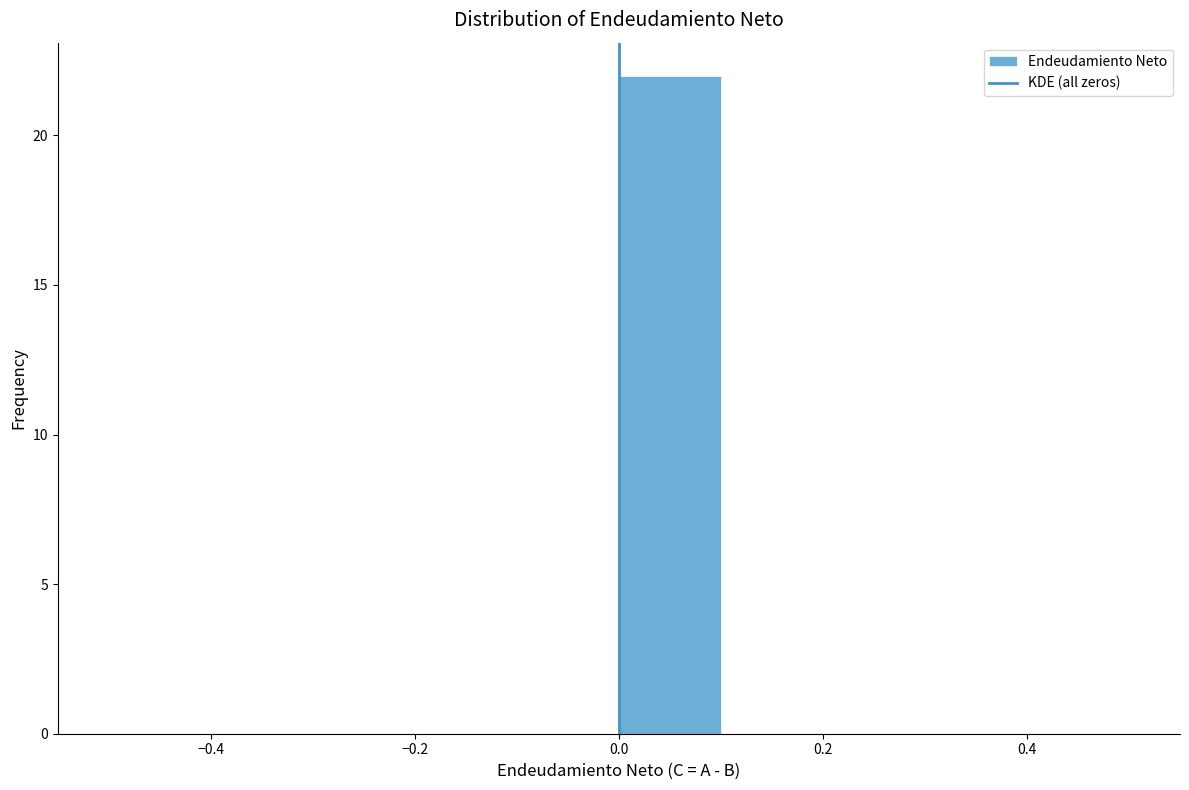

Reading left to right, transcribe this chart: for each bar, give the range it covers on the x-axis and its height. The values are not printed on the chart, so give them approximately, as read against the axis.

-0.5 to -0.4: 0
-0.4 to -0.3: 0
-0.3 to -0.2: 0
-0.2 to -0.1: 0
-0.1 to 0.0: 0
0.0 to 0.1: 22
0.1 to 0.2: 0
0.2 to 0.3: 0
0.3 to 0.4: 0
0.4 to 0.5: 0